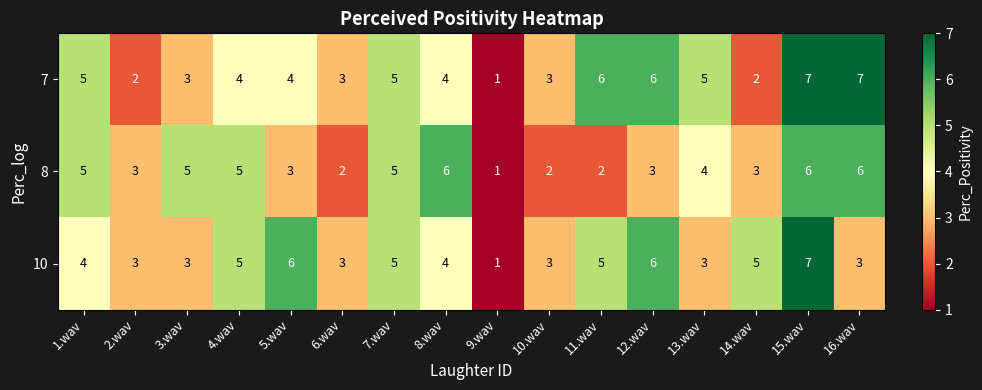

Rank the series by their average value, from highest to lowest.

7, 10, 8